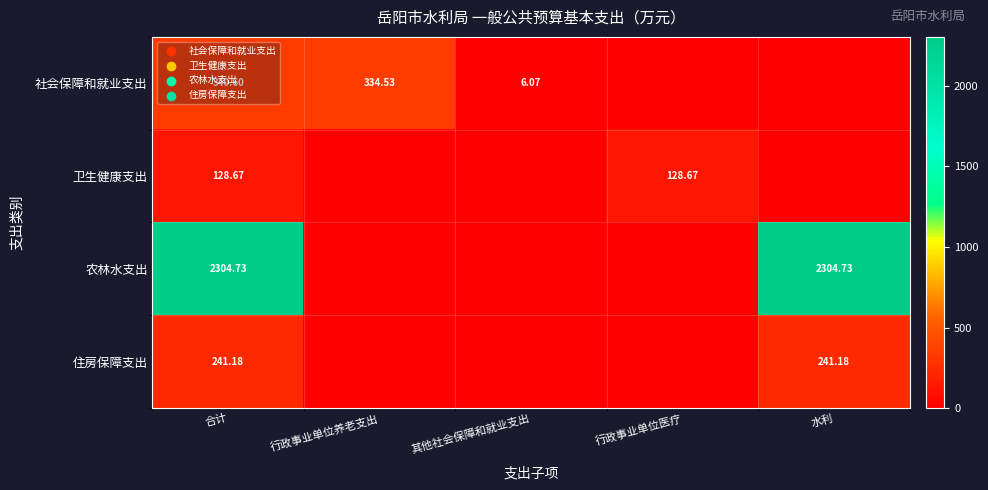

Between 行政事业单位养老支出 and 行政事业单位医疗, which is larger?

行政事业单位养老支出